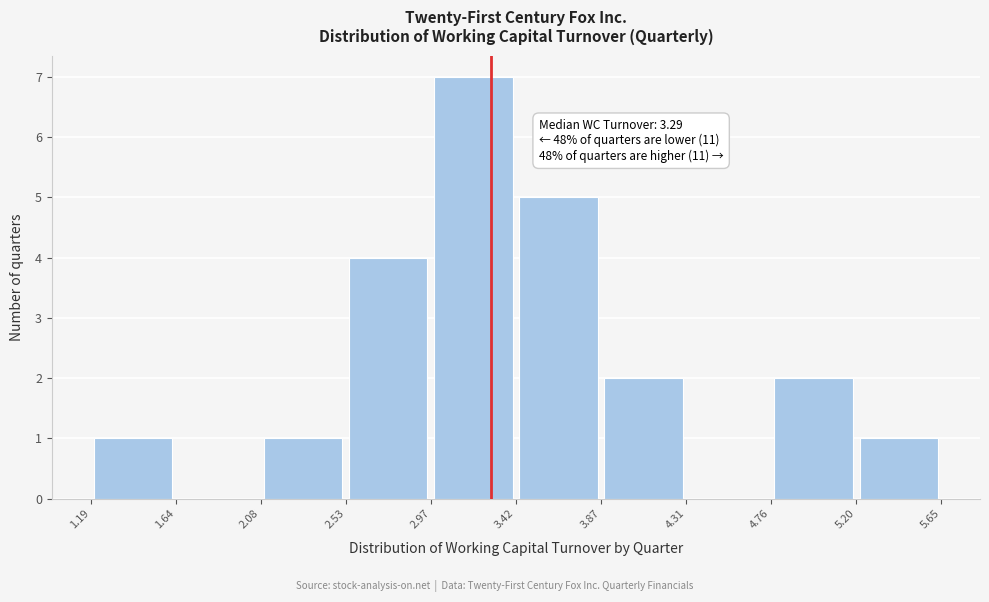

Over which range of the x-axis is the bar tallest?

2.97 to 3.42